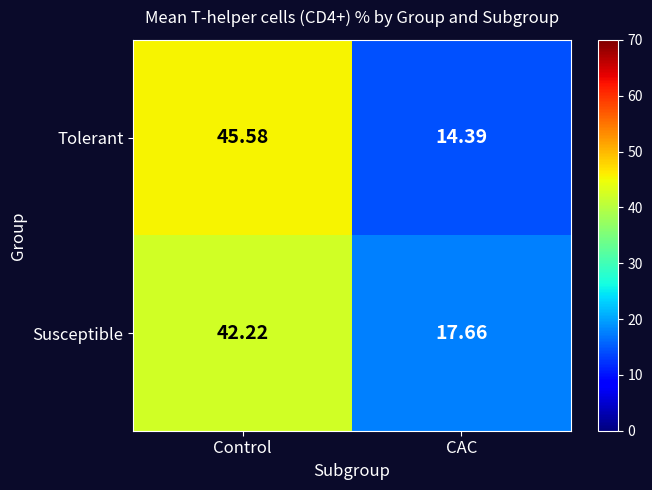

Which series changed the most between Control and CAC?

Tolerant